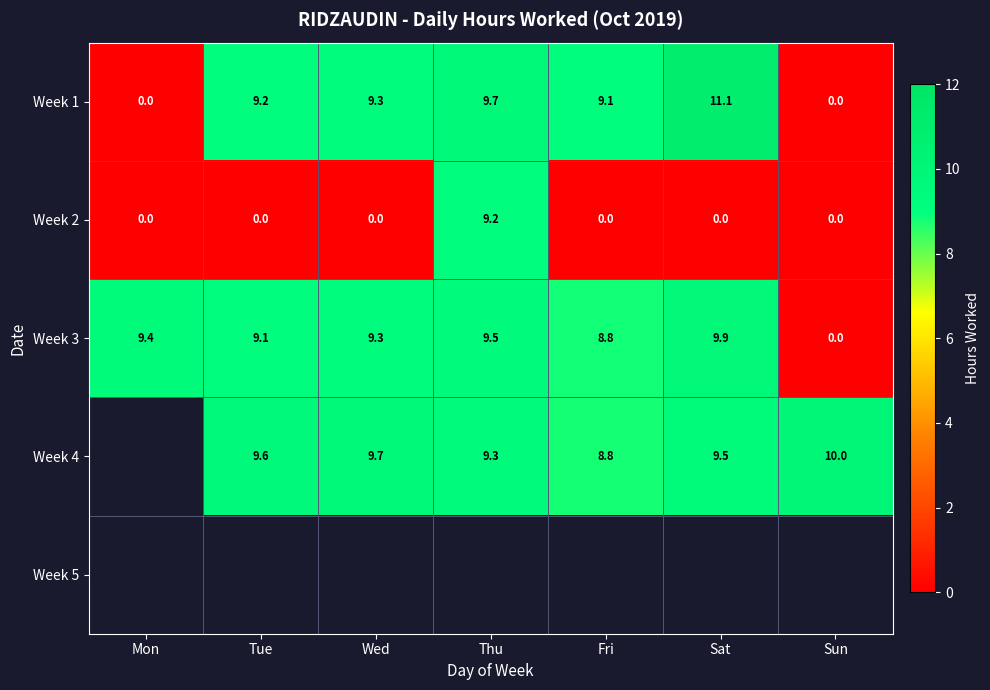

The Week 3 series shows 16.3 at Tue. True or false?

False